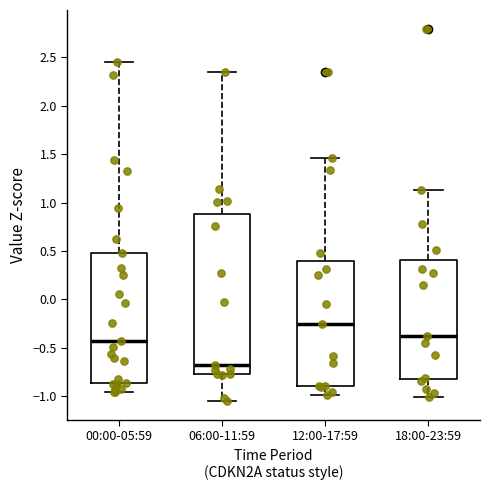

Where is the upper edge of the box for 12:00-17:59 on the y-axis? The values are not printed on the chart, so give them approximately, as read against the axis.

0.40